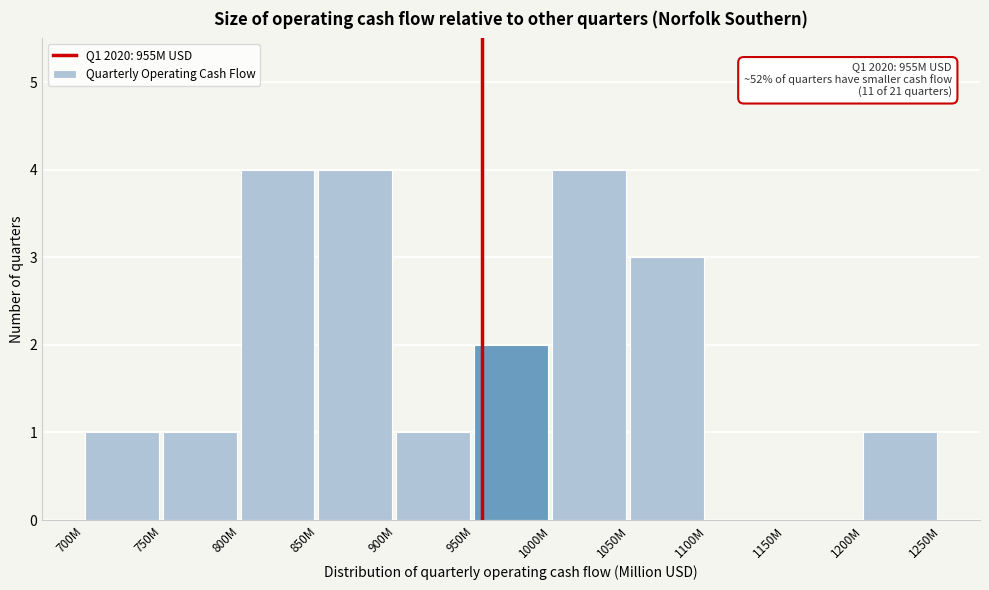

Reading left to right, extract all data points from this chart.

700M=1	750M=1	800M=4	850M=4	900M=1	950M=2	1000M=4	1050M=3	1100M=0	1150M=0	1200M=1